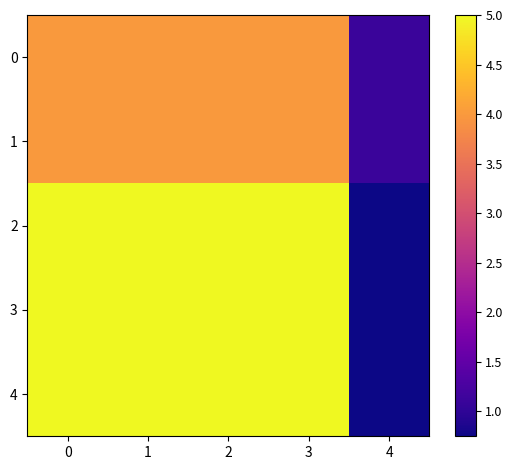

Reading left to right, extract all data points from this chart.

0: 0=4.0	1=4.0	2=4.0	3=4.0	4=1.1
1: 0=4.0	1=4.0	2=4.0	3=4.0	4=1.1
2: 0=5.0	1=5.0	2=5.0	3=5.0	4=0.8
3: 0=5.0	1=5.0	2=5.0	3=5.0	4=0.8
4: 0=5.0	1=5.0	2=5.0	3=5.0	4=0.8